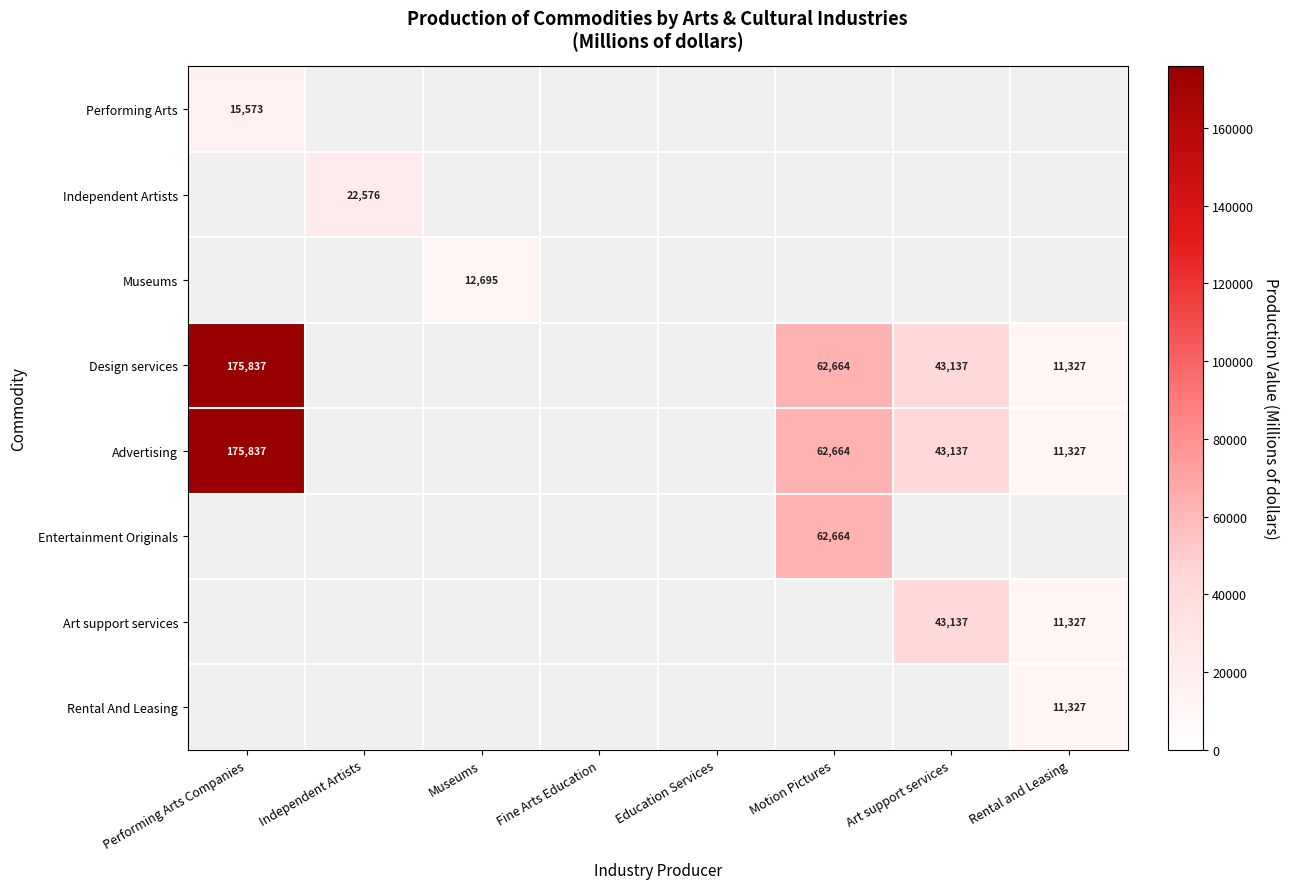

Is it true that Museums equals 12695 at Museums?

True